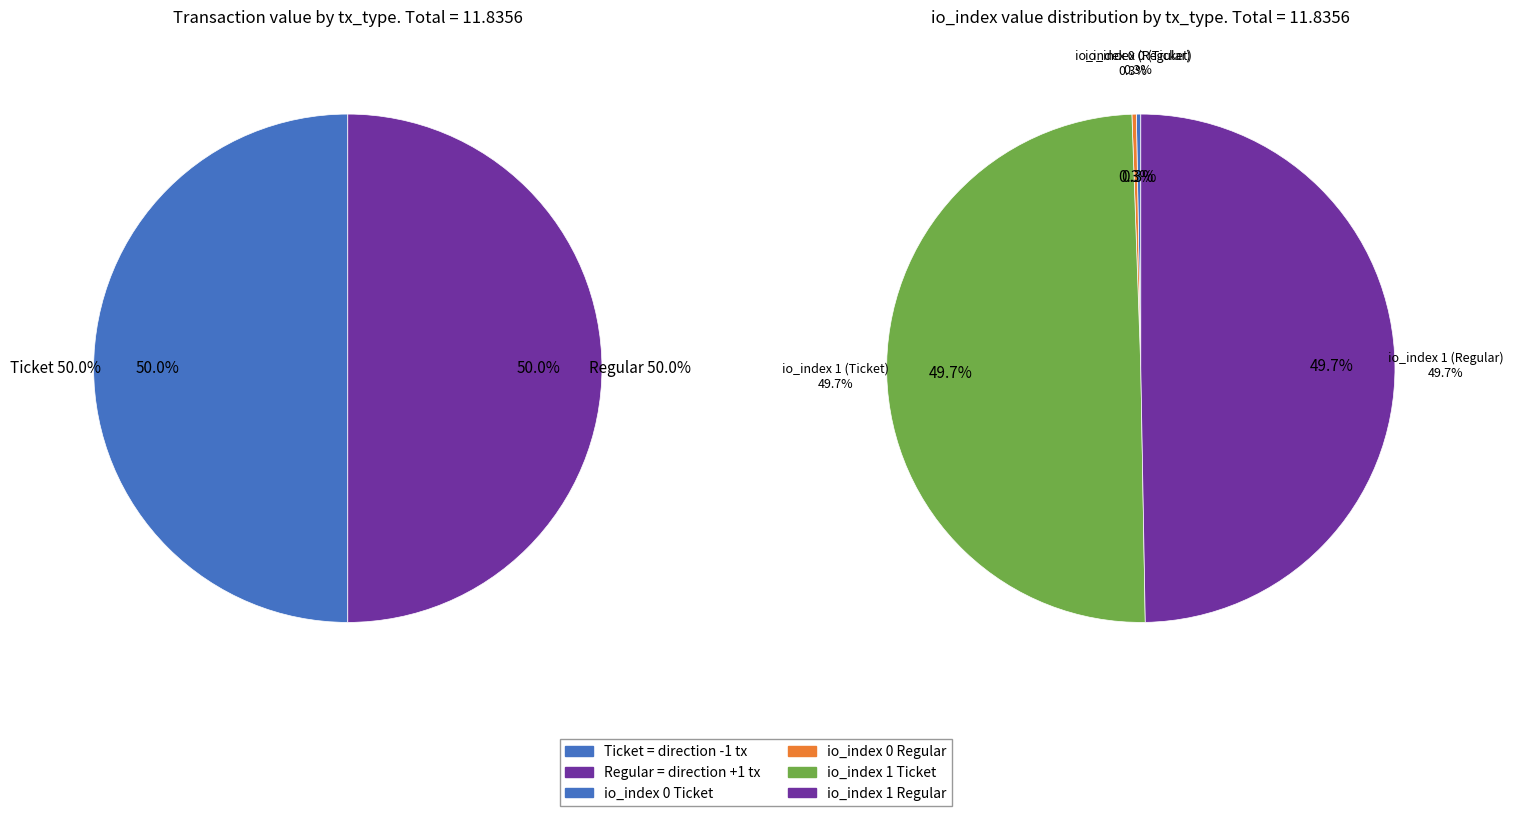

To the nearest percent, what is the difference between the io_index 1 and io_index 0 slice percentages?

99%